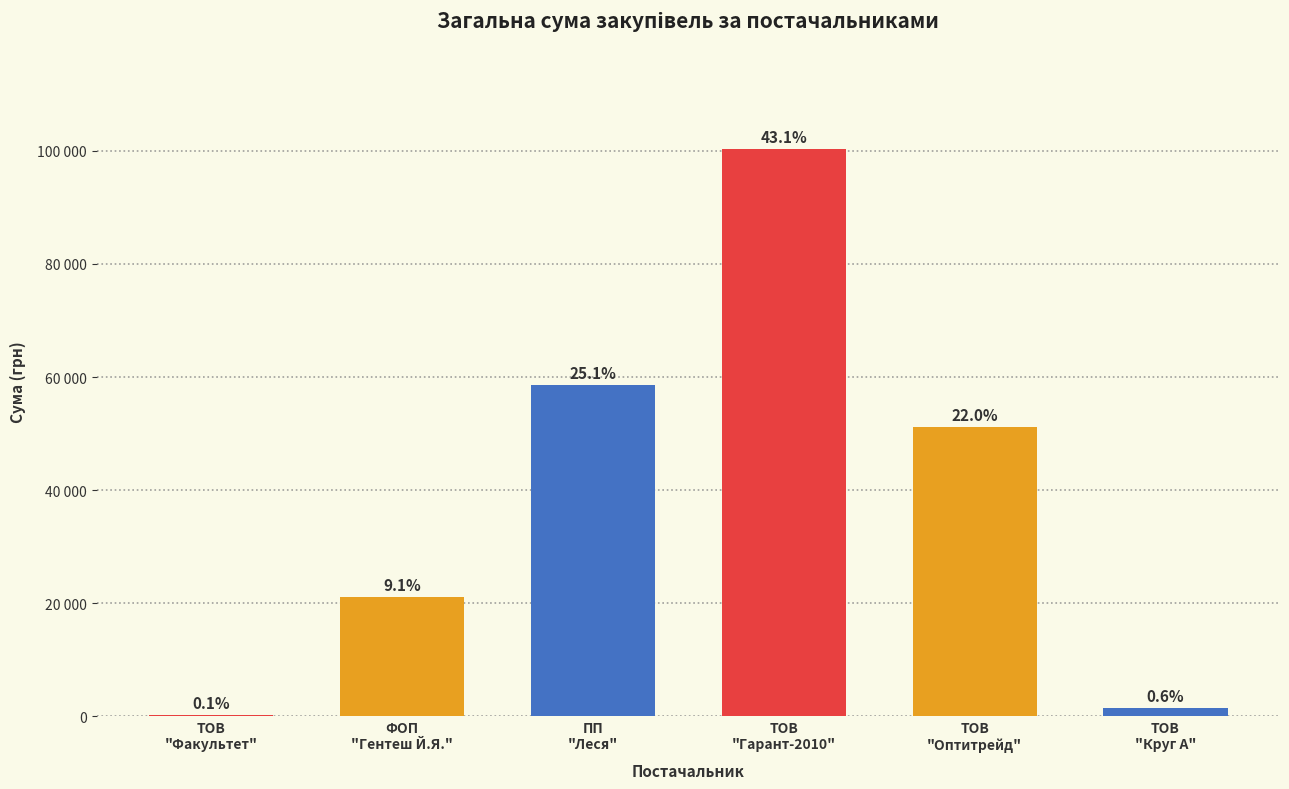

List the labels in order of value, largest first.

ТОВ
"Гарант-2010", ПП
"Леся", ТОВ
"Оптитрейд", ФОП
"Гентеш Й.Я.", ТОВ
"Круг А", ТОВ
"Факультет"